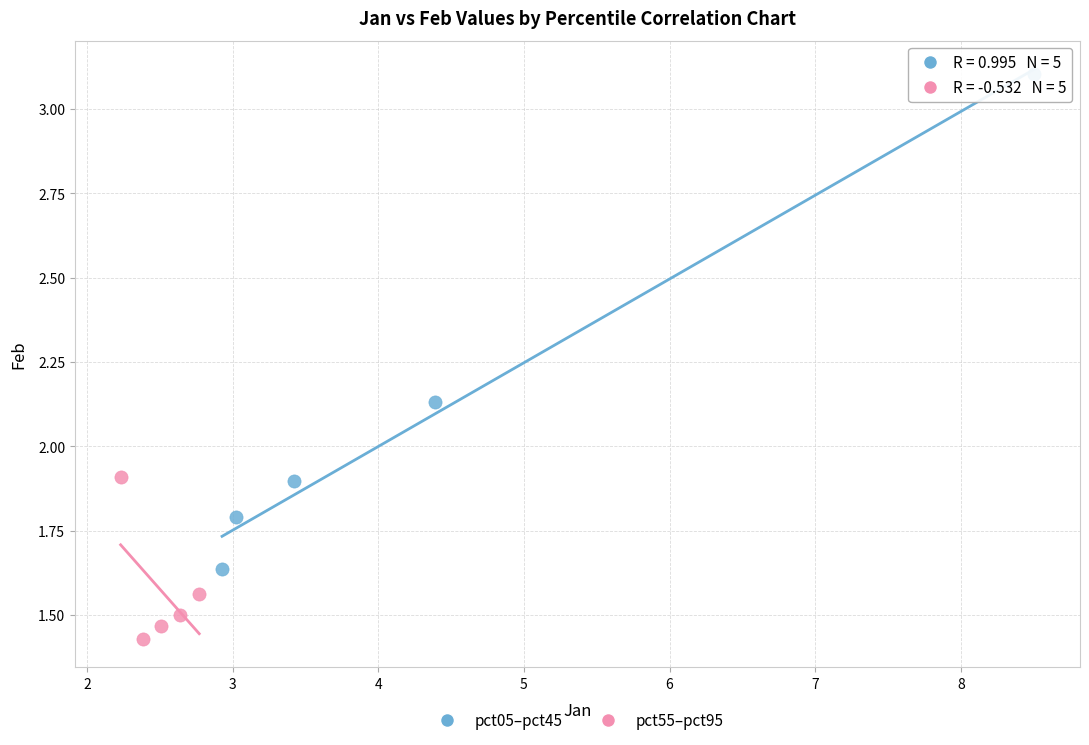

Which series has the largest Y range (max minus min)?

pct05–pct45